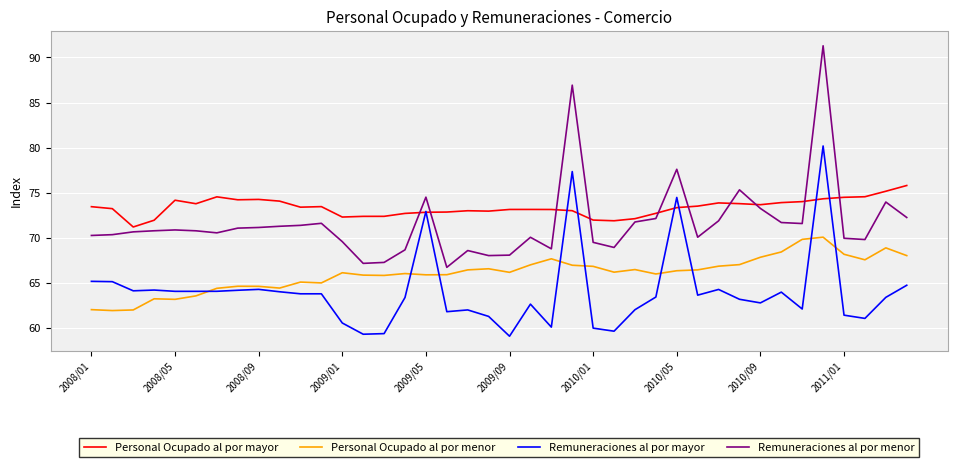

What is the greatest value displayed?

91.3